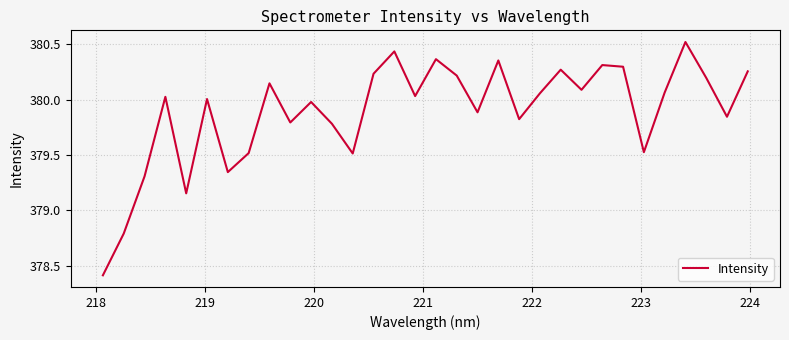

What is the difference between the maximum and minimum values?

2.1